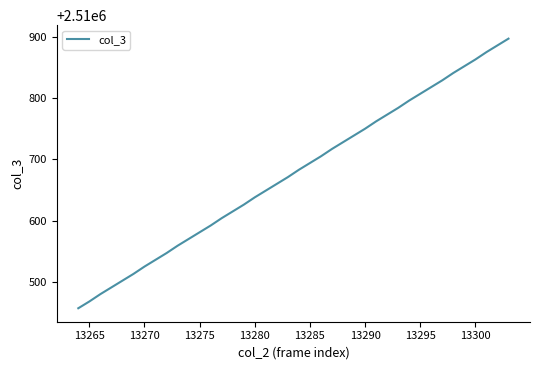

What is the smallest value displayed?

2510457